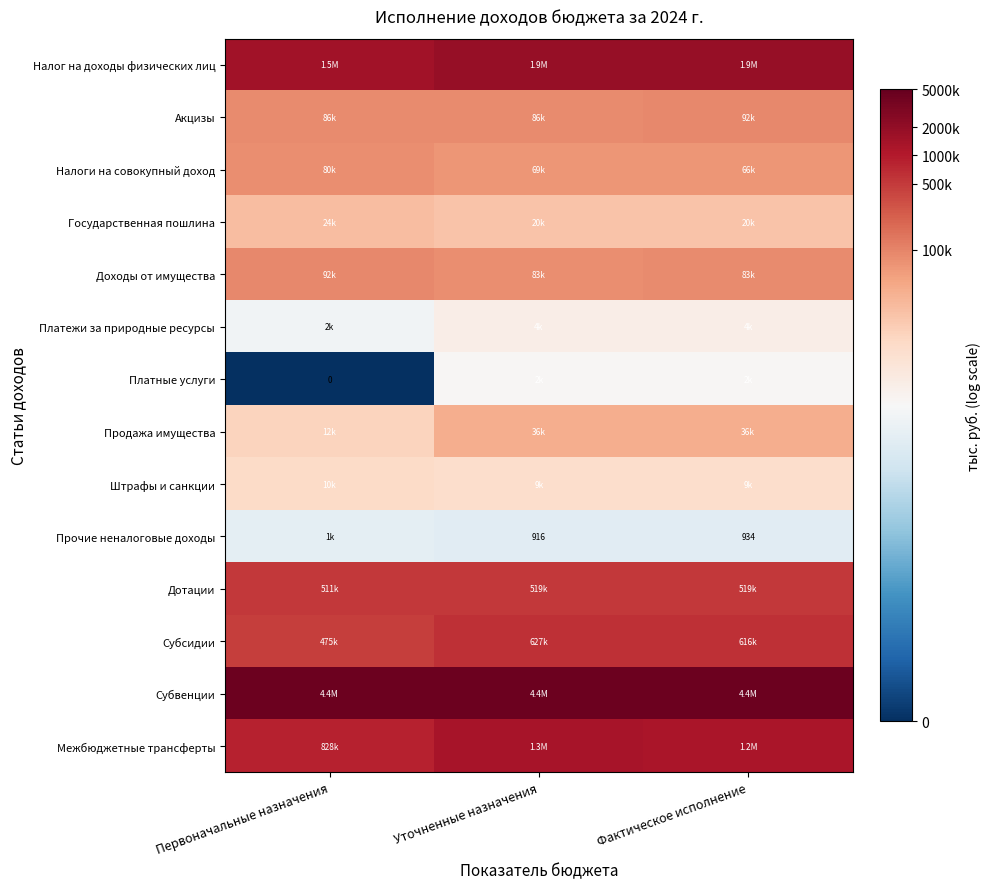

The Штрафы и санкции series shows 12.9 at Уточненные назначения. True or false?

False